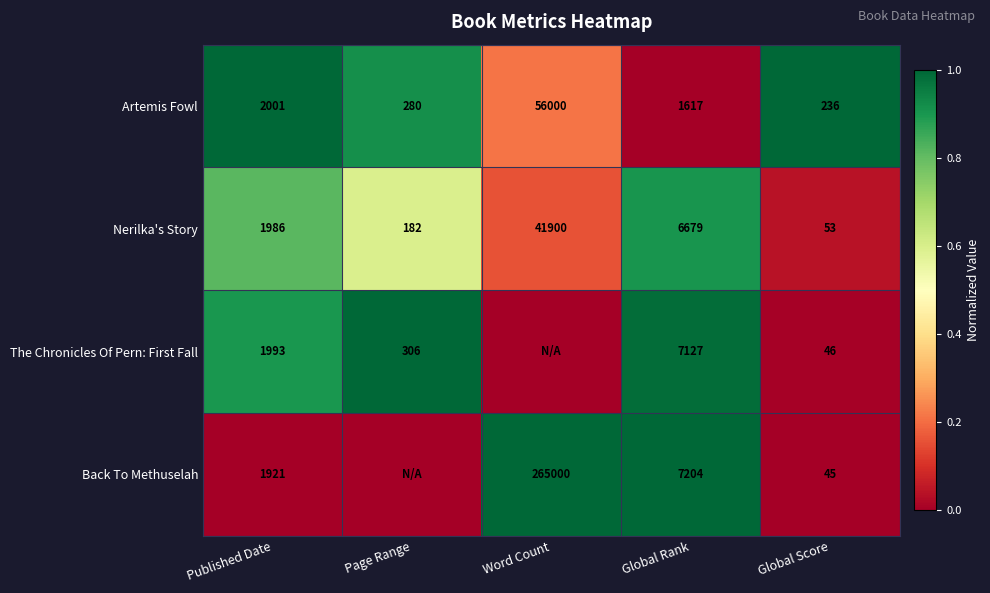

What is the maximum value for Nerilka's Story?

41900